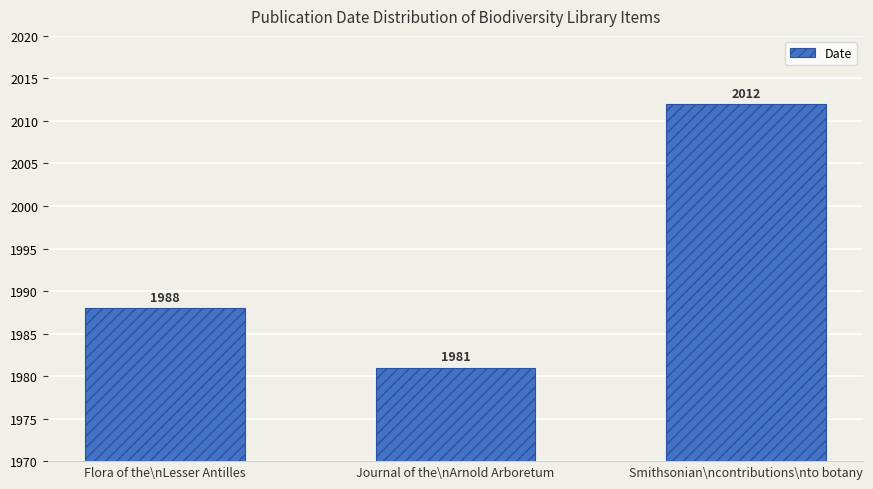

Read the value at Journal of the\nArnold Arboretum, to the nearest 5.

1980